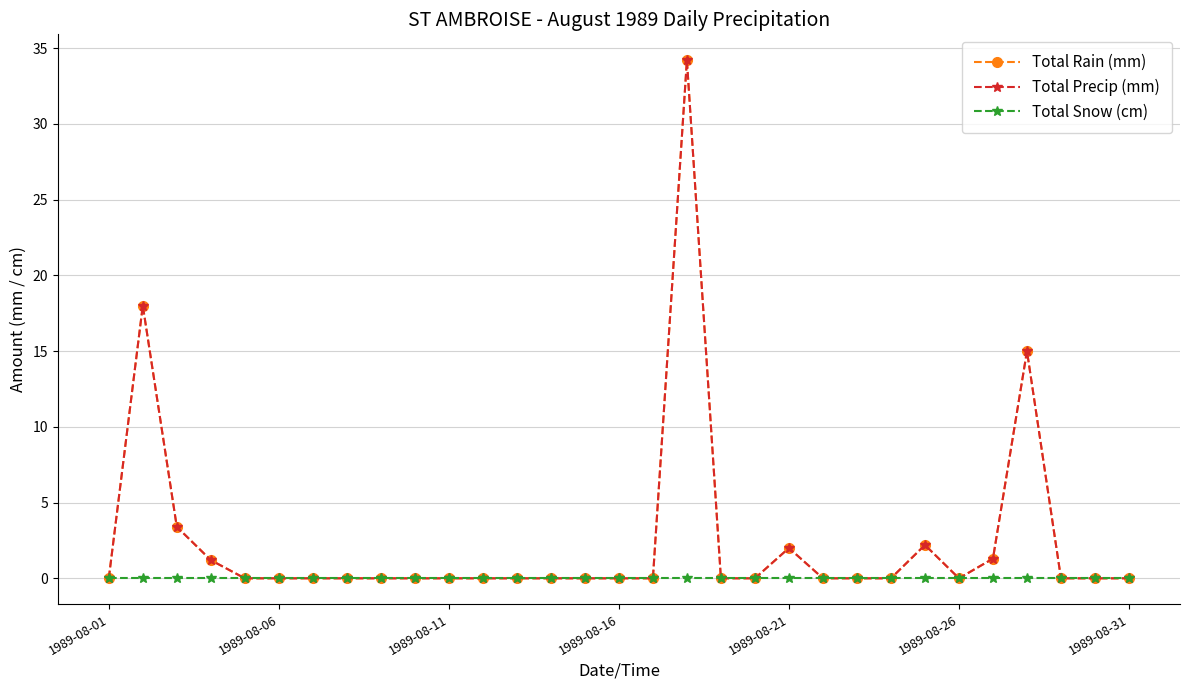

True or false: Total Rain (mm) has more than 1 points higher than both neighbors.

True